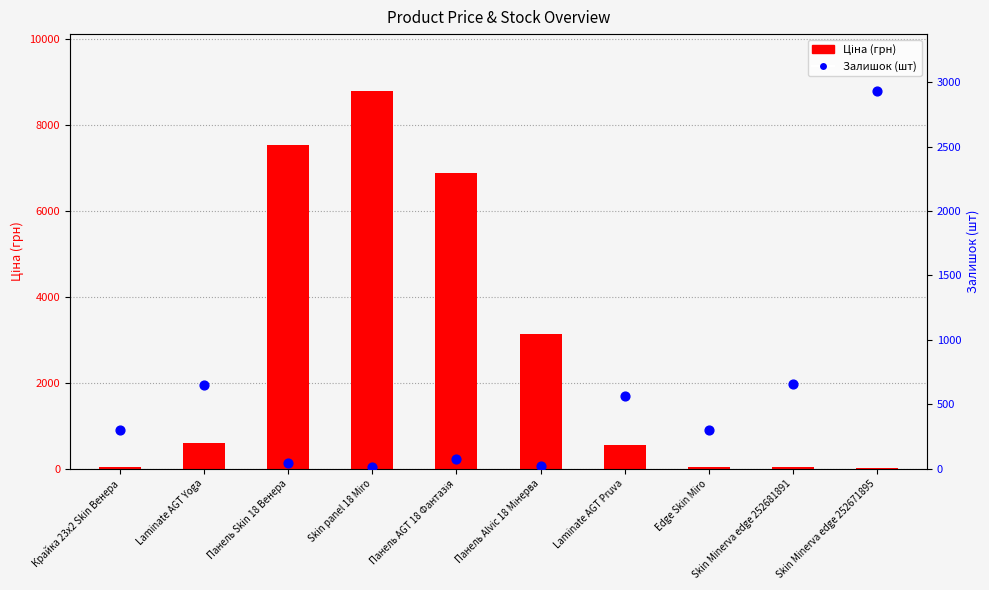

At which category is the sum across all series the highest?

Skin panel 18 Miro